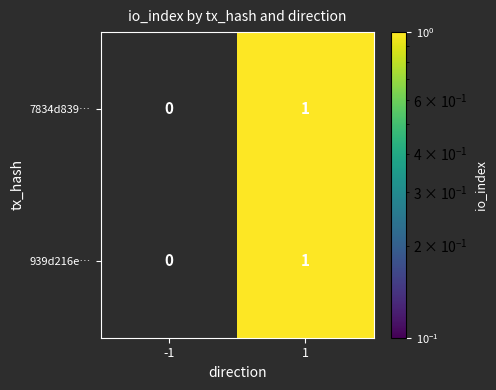

Is the value of 939d216e… at -1 greater than the value of 7834d839… at 1?

No